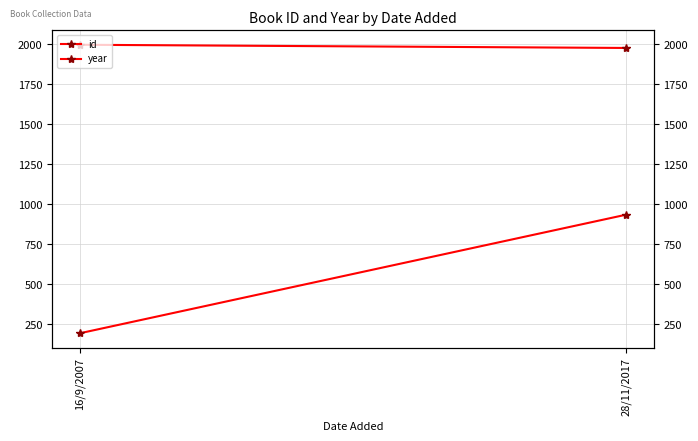

What position from the right is 16/9/2007?

2